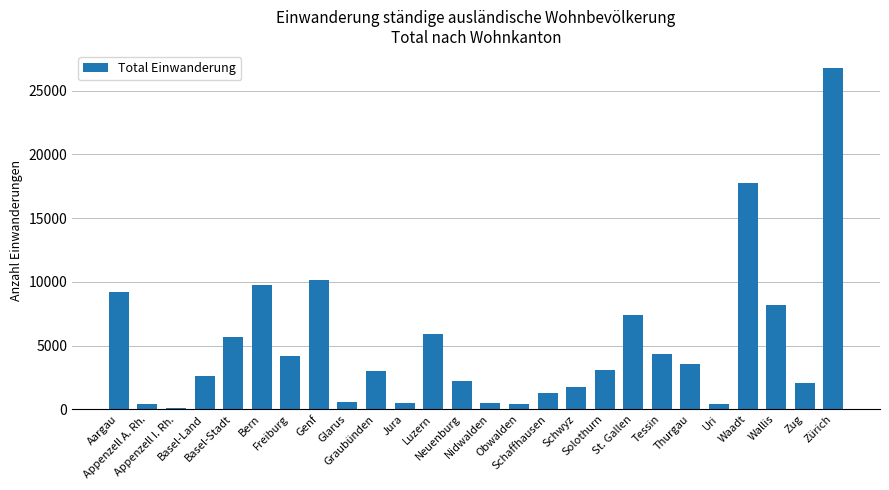

What is the value of the 8th bar from the left?

10140